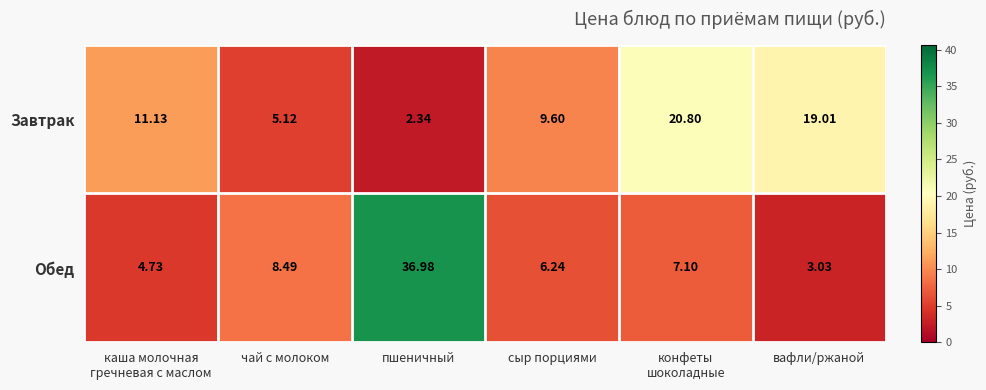

What is the total value across all series at пшеничный?

39.3